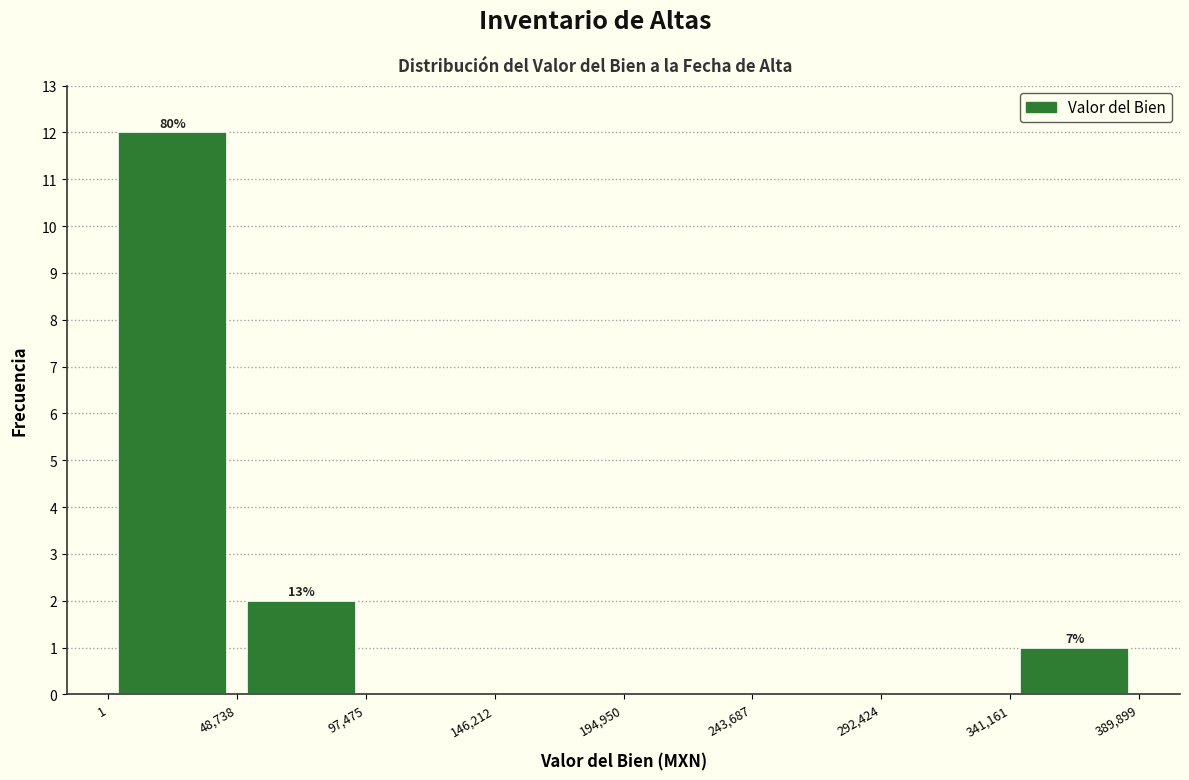

Which range on the x-axis has the tallest bar?

1 to 48,738